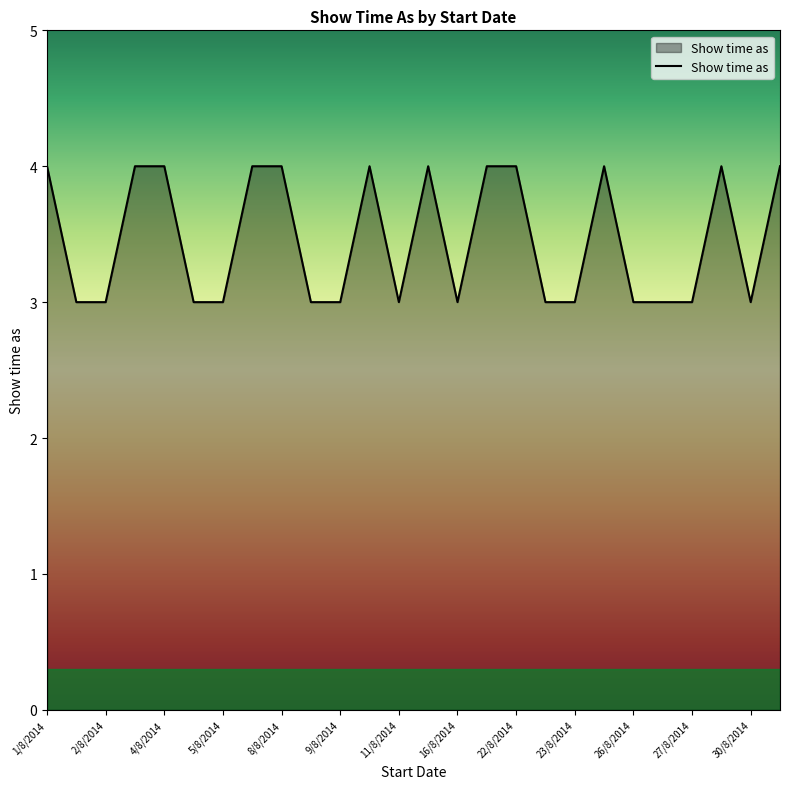

What is the maximum value shown in the chart?

4